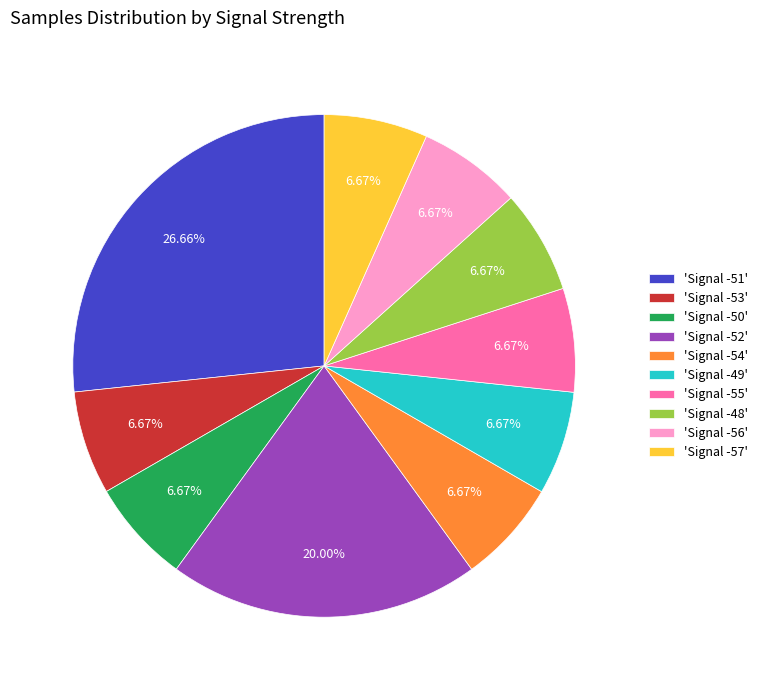

Approximately how many times larger is the value at 'Signal -56' compared to 'Signal -55'?

1.0